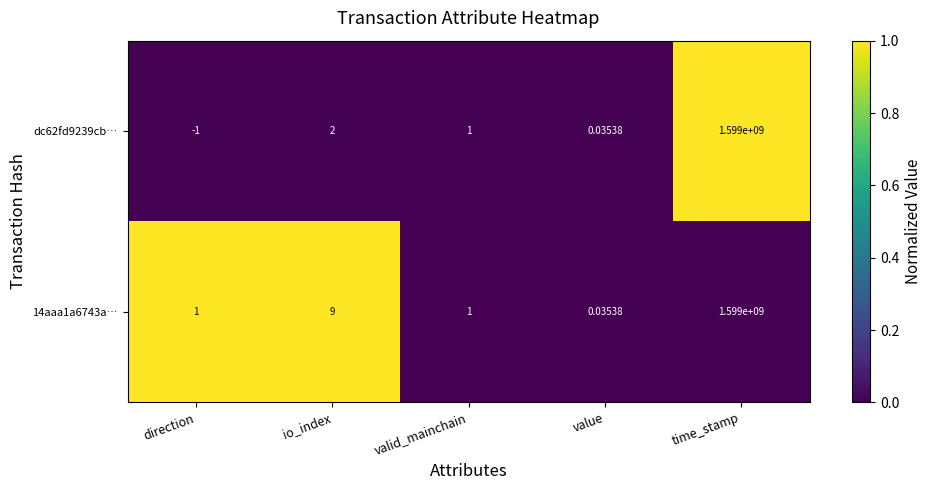

Which label corresponds to the largest value in the chart?

time_stamp